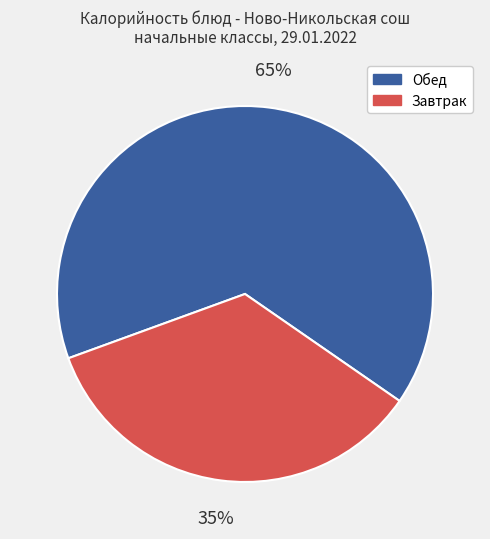

To the nearest percent, what is the difference between the largest and smallest slice percentages?

30%